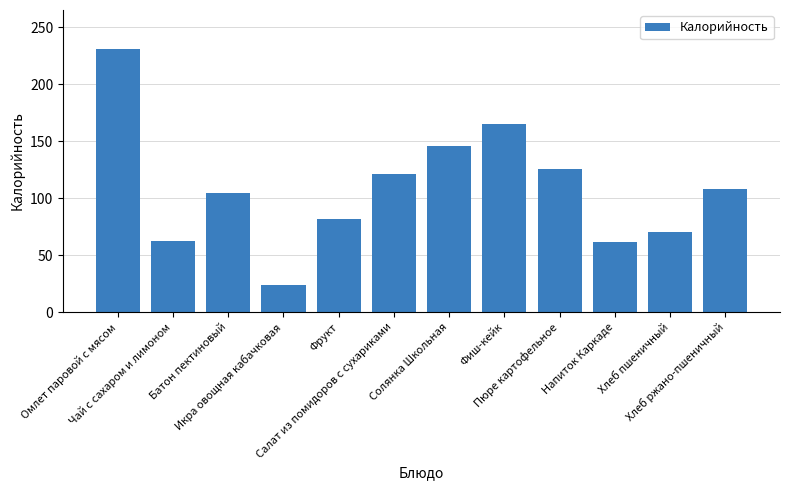

What is the approximate value at Пюре картофельное?

125.6